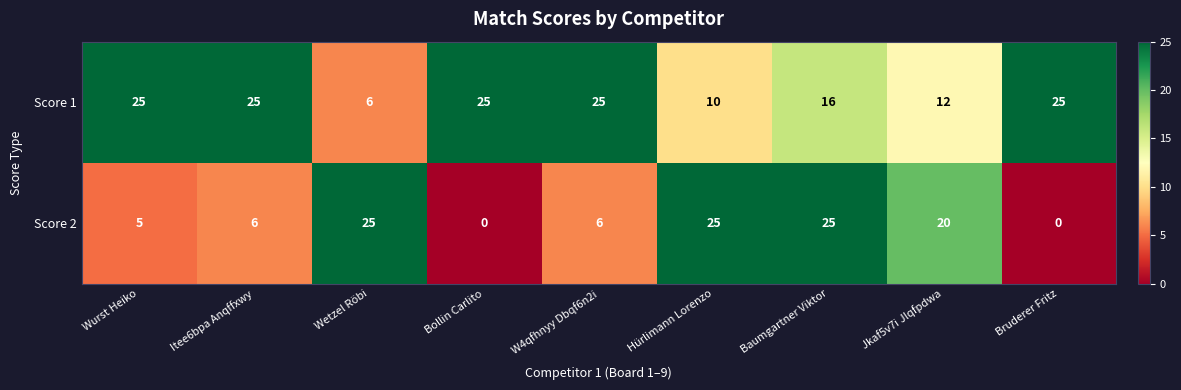

Count the Score 1 values in the range 12 to 25.

7